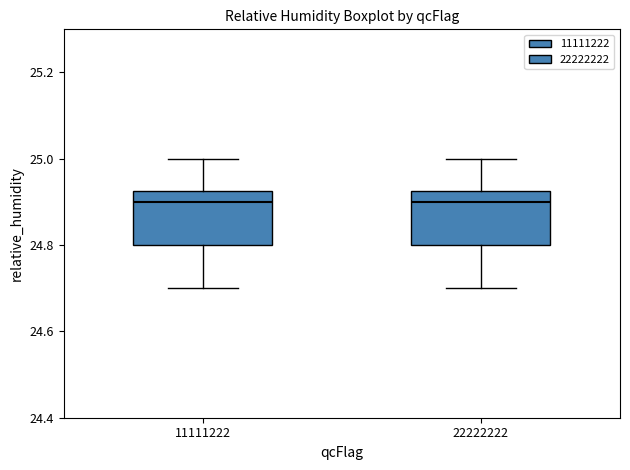

Reading left to right, read every box against the y-axis: the position of its median line, the range the box covers, and the ends of its whiskers. The values are not printed on the chart, so give them approximately, as read against the axis.

11111222: median 24.90, box 24.80 to 24.92, whiskers 24.70 to 25.00
22222222: median 24.90, box 24.80 to 24.92, whiskers 24.70 to 25.00